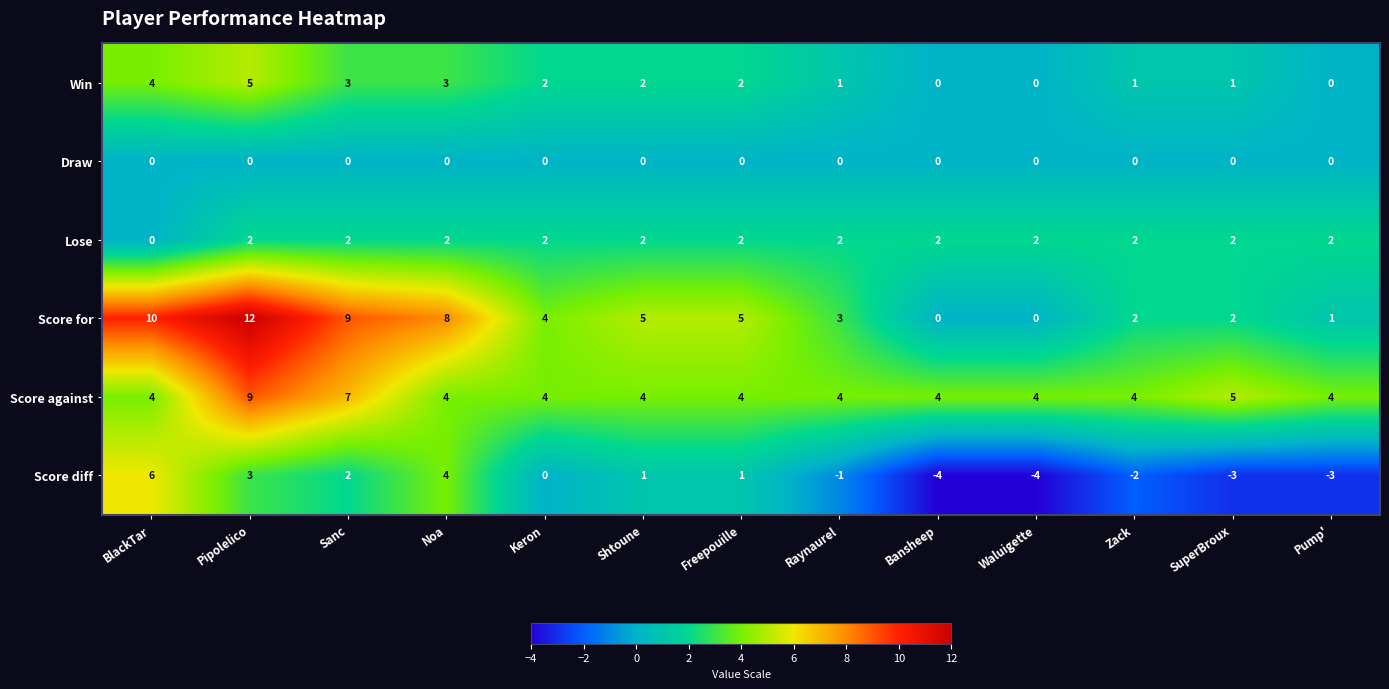

Is it true that Score for equals 13 at Noa?

False